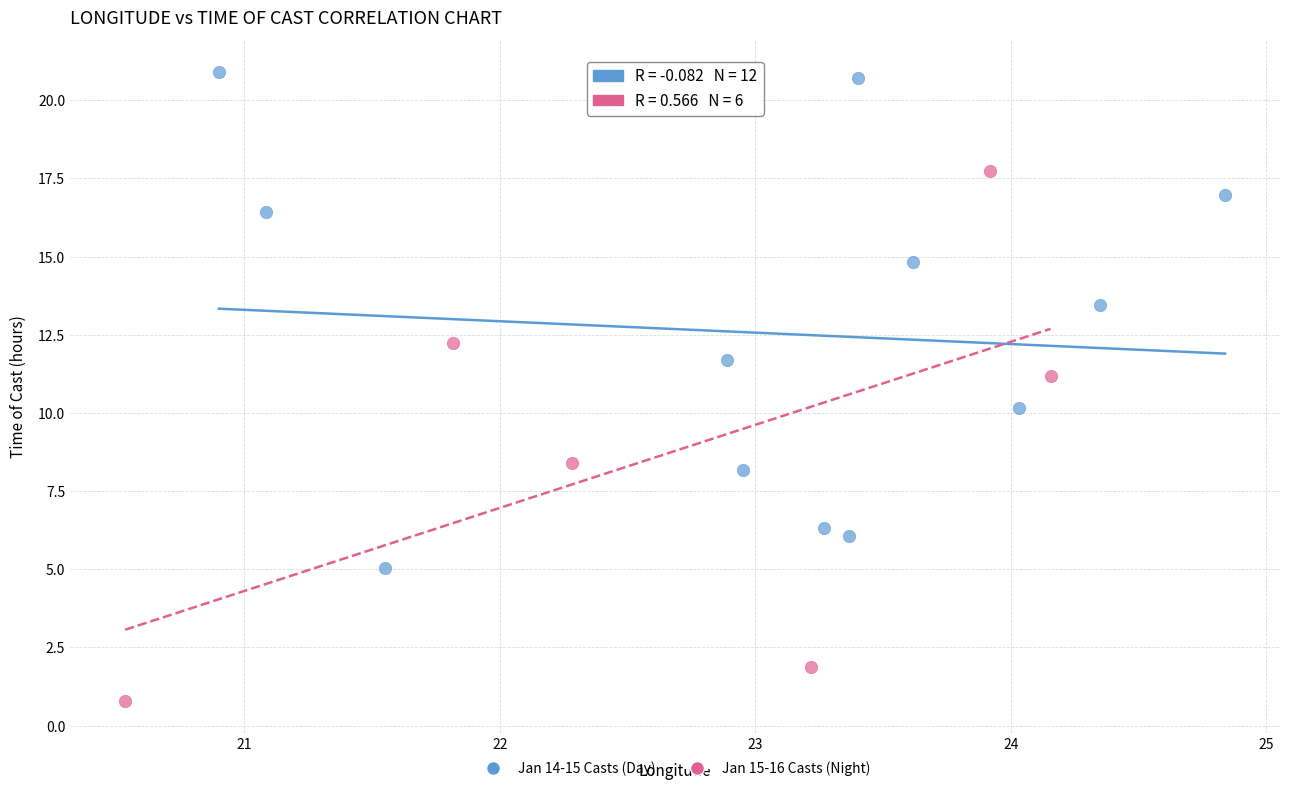

Which series contains the highest Y value?

Jan 14-15 Casts (Day)